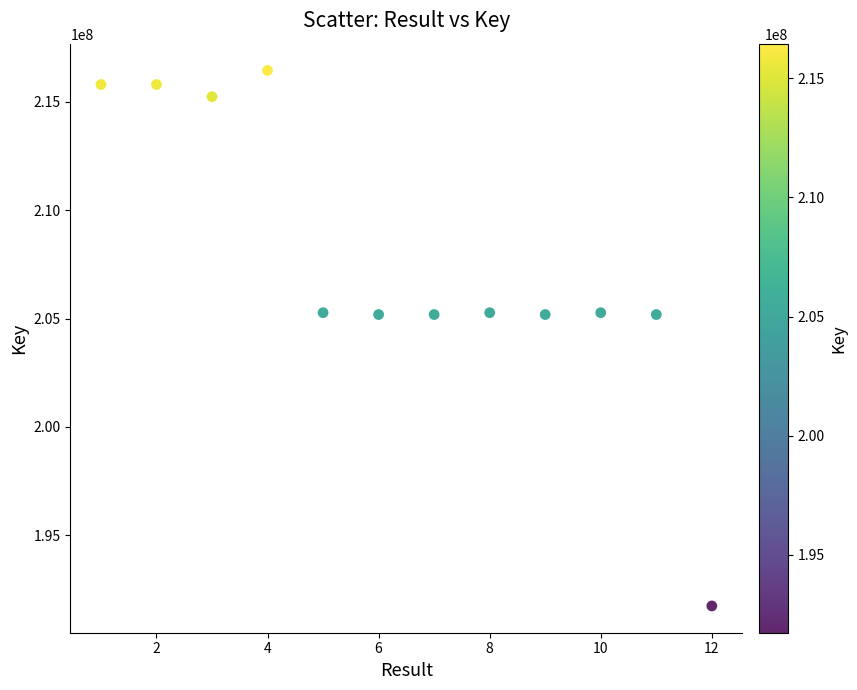

What is the average Y value?

207631629